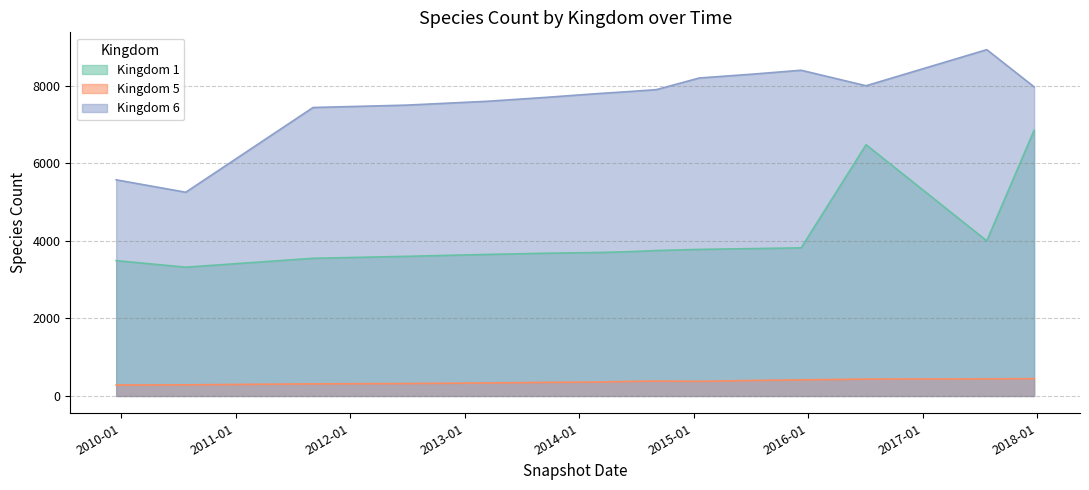

True or false: Kingdom 6 and Kingdom 5 intersect in this chart.

False